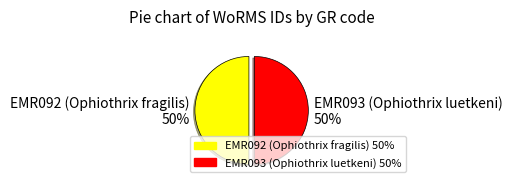

To the nearest percent, what is the average slice percentage?

50%